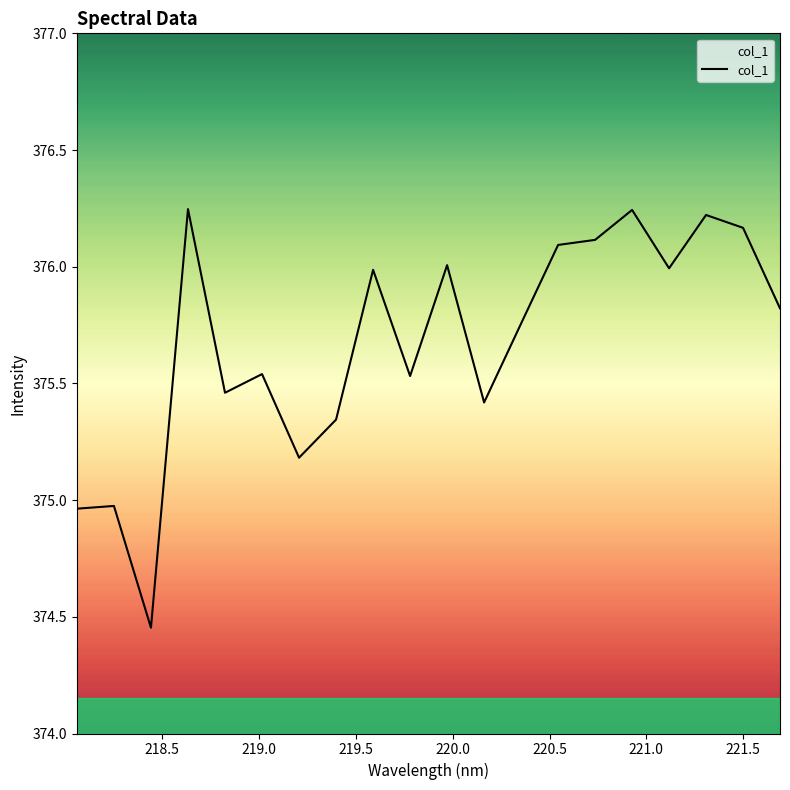

Does the chart have visible grid lines?

No